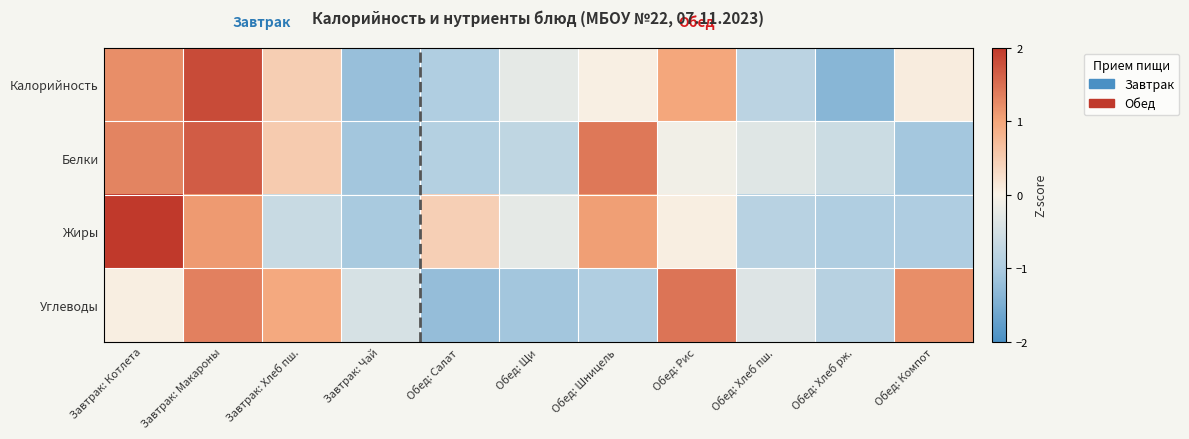

What is the smallest value displayed?

-1.4